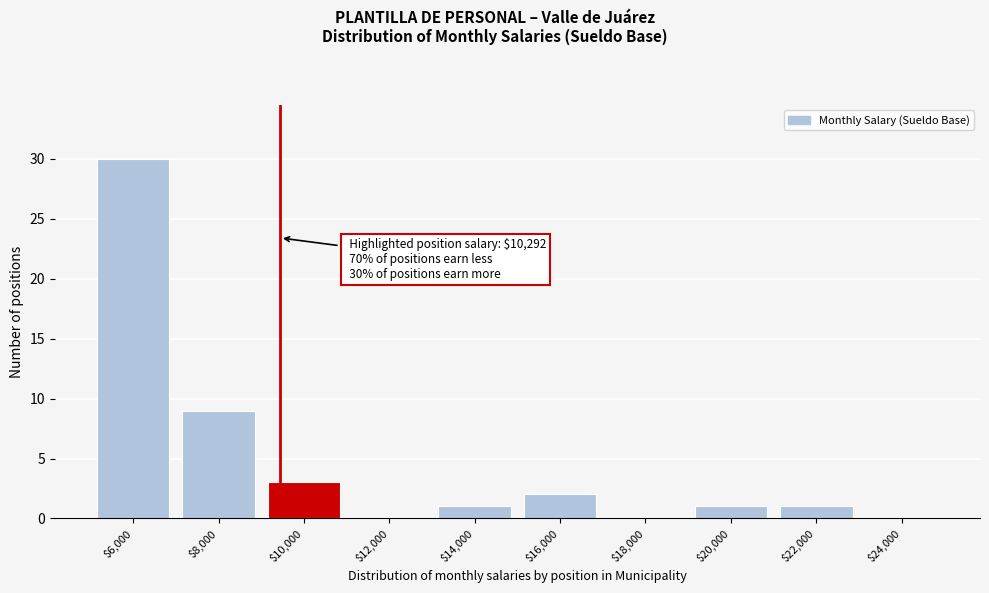

What is the sum of all values?

47